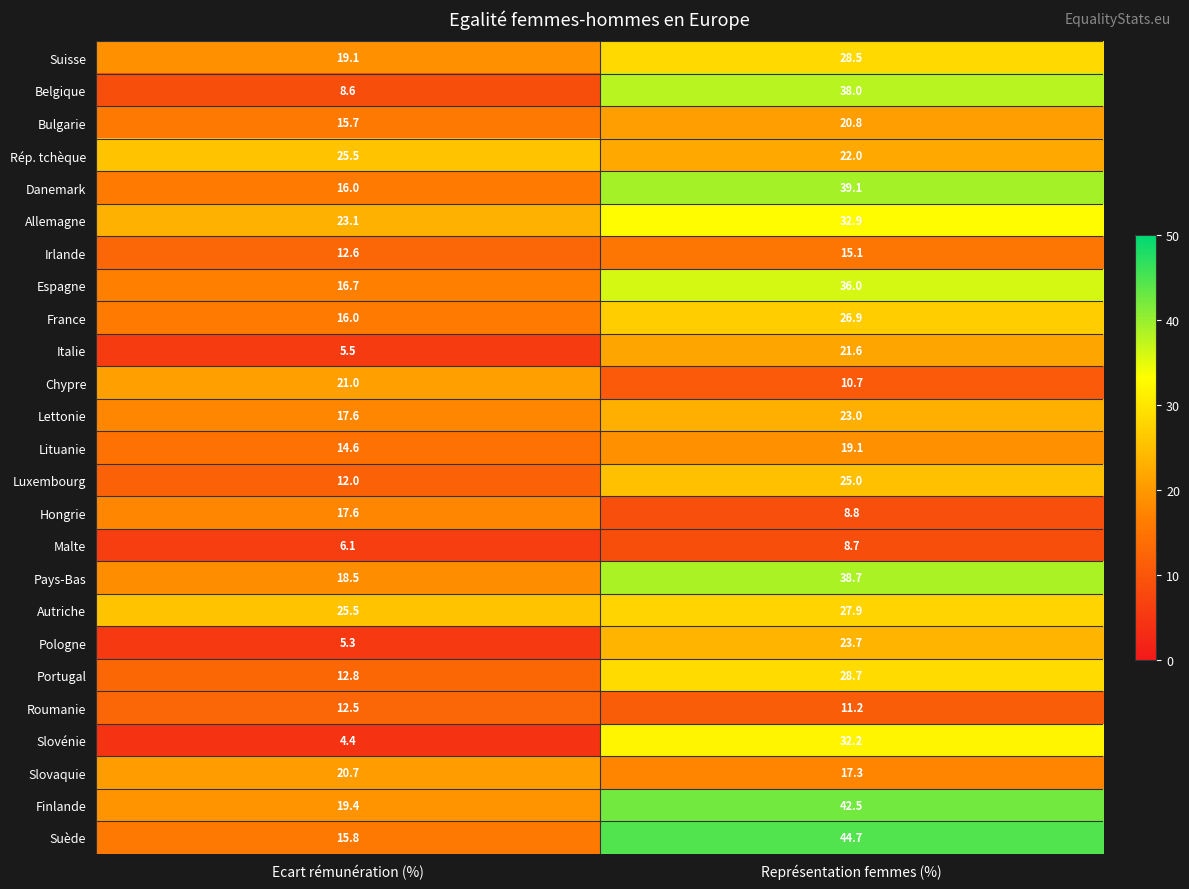

The value of Espagne at Ecart rémunération (%) is 16.7. True or false?

True